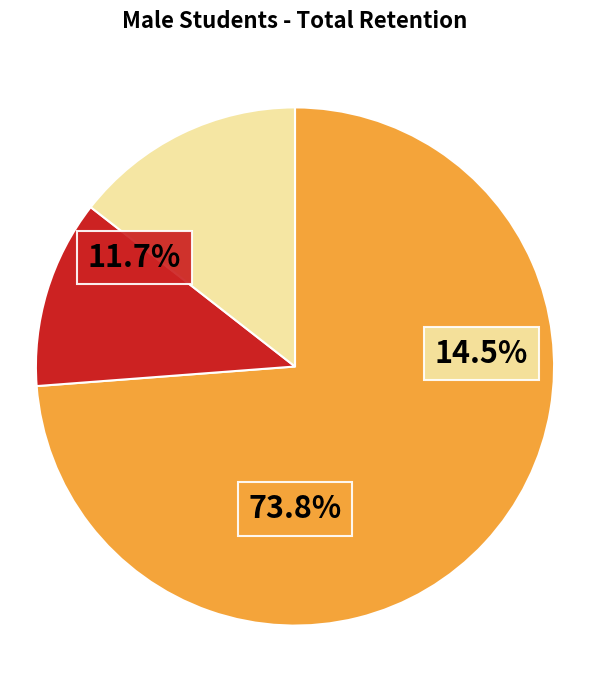

What portion of the pie excludes Never Returned?

85.5%